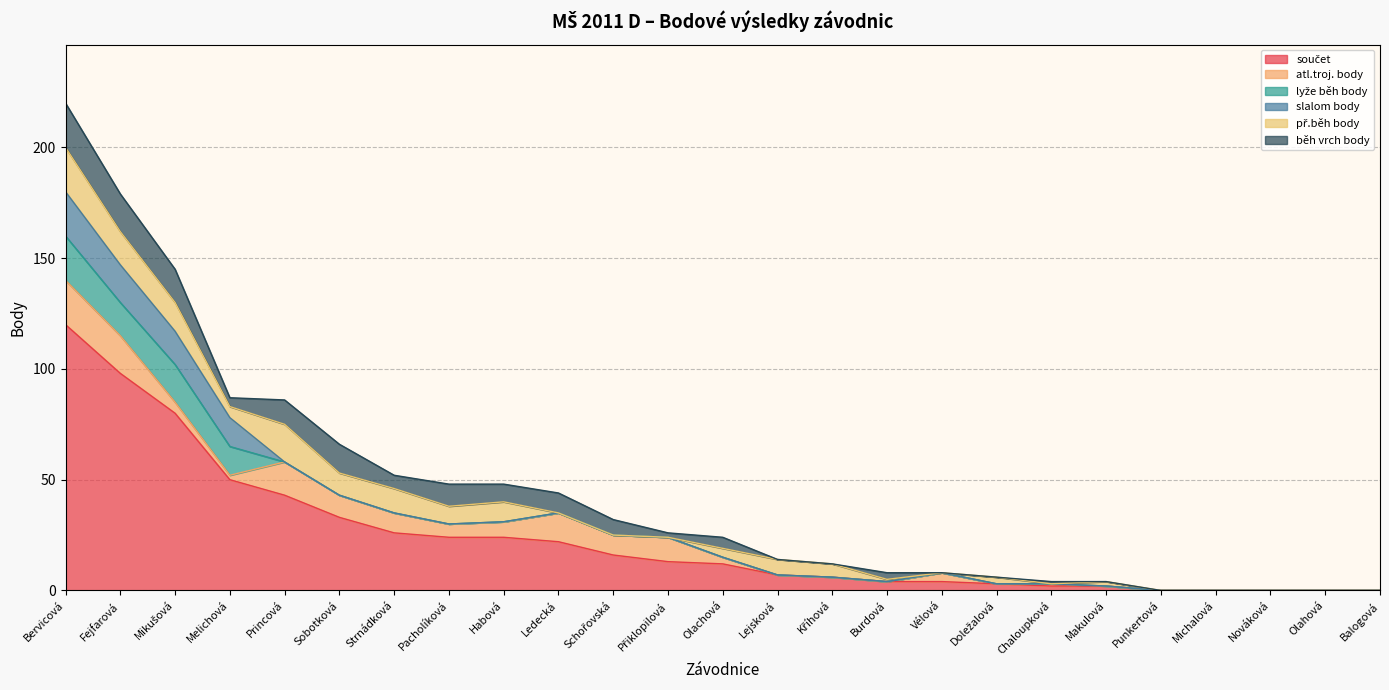

Rank the series by their maximum value, from highest to lowest.

součet, atl.troj. body, lyže běh body, slalom body, př.běh body, běh vrch body